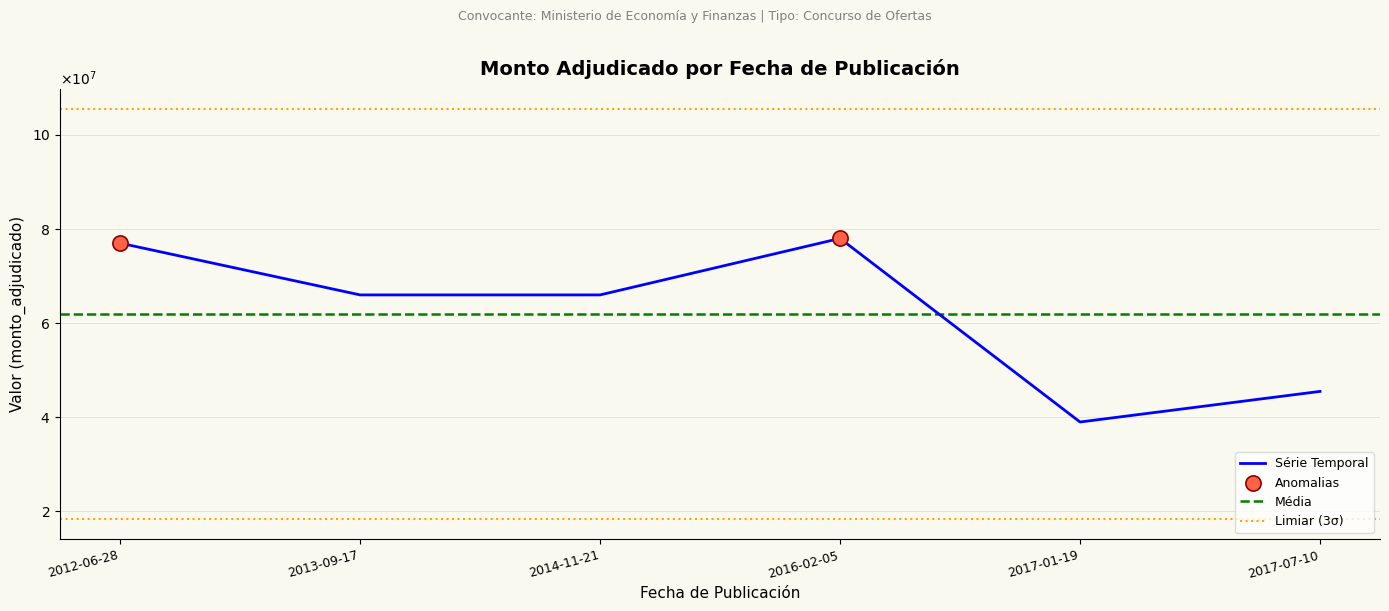

Approximately how many times larger is the value at 2013-09-17 compared to 2016-02-05?

0.8